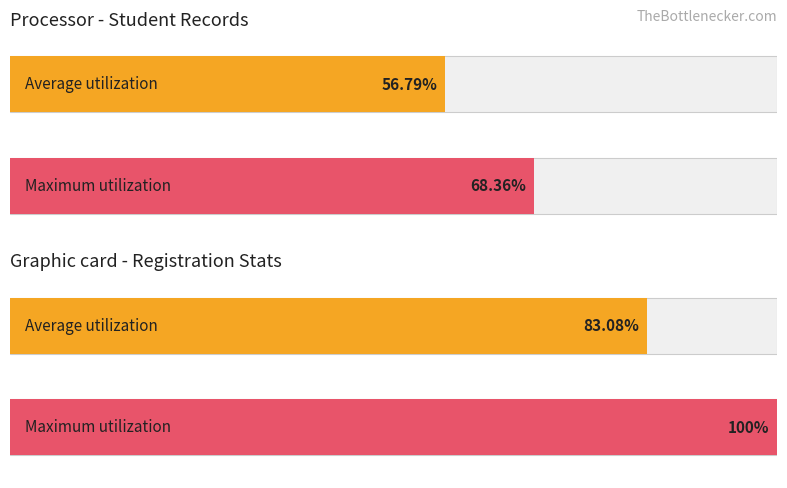

How many bars are there in each group?

2